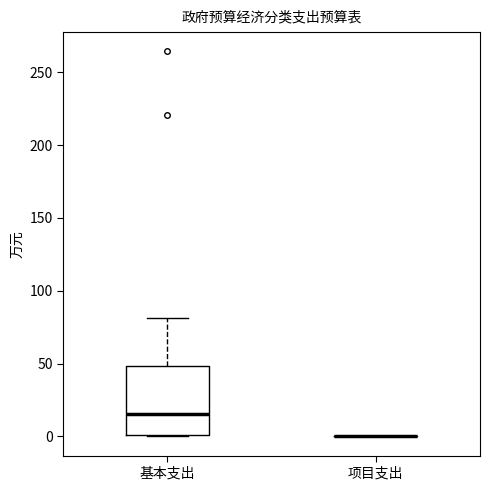

Reading left to right, read every box against the y-axis: the position of its median line, the range the box covers, and the ends of its whiskers. The values are not printed on the chart, so give them approximately, as read against the axis.

基本支出: median 15, box 0 to 50, whiskers 0 to 80
项目支出: box collapsed to a line at 0, whiskers 0 to 0